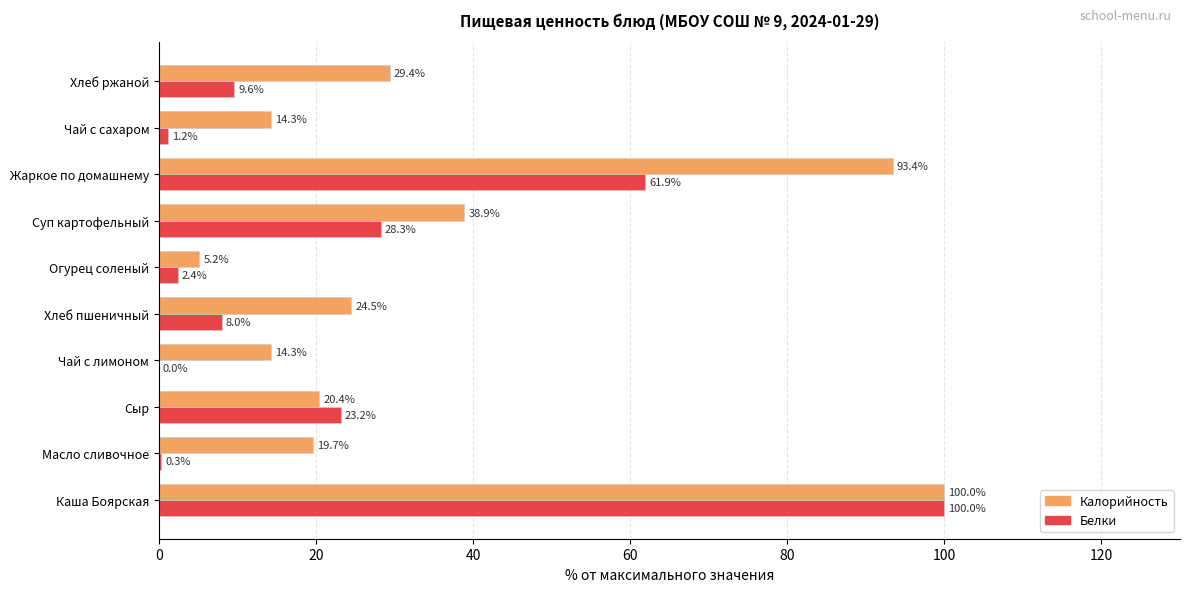

What is the sum of all Калорийность values?

360.0